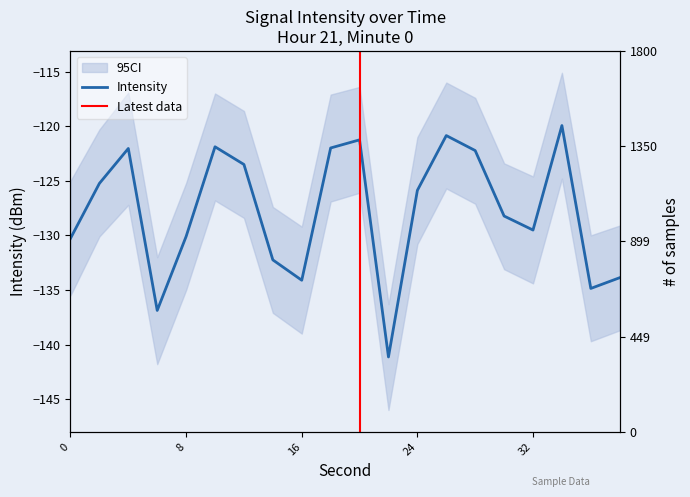

Is it true that the value at 36 is -214.0?

False